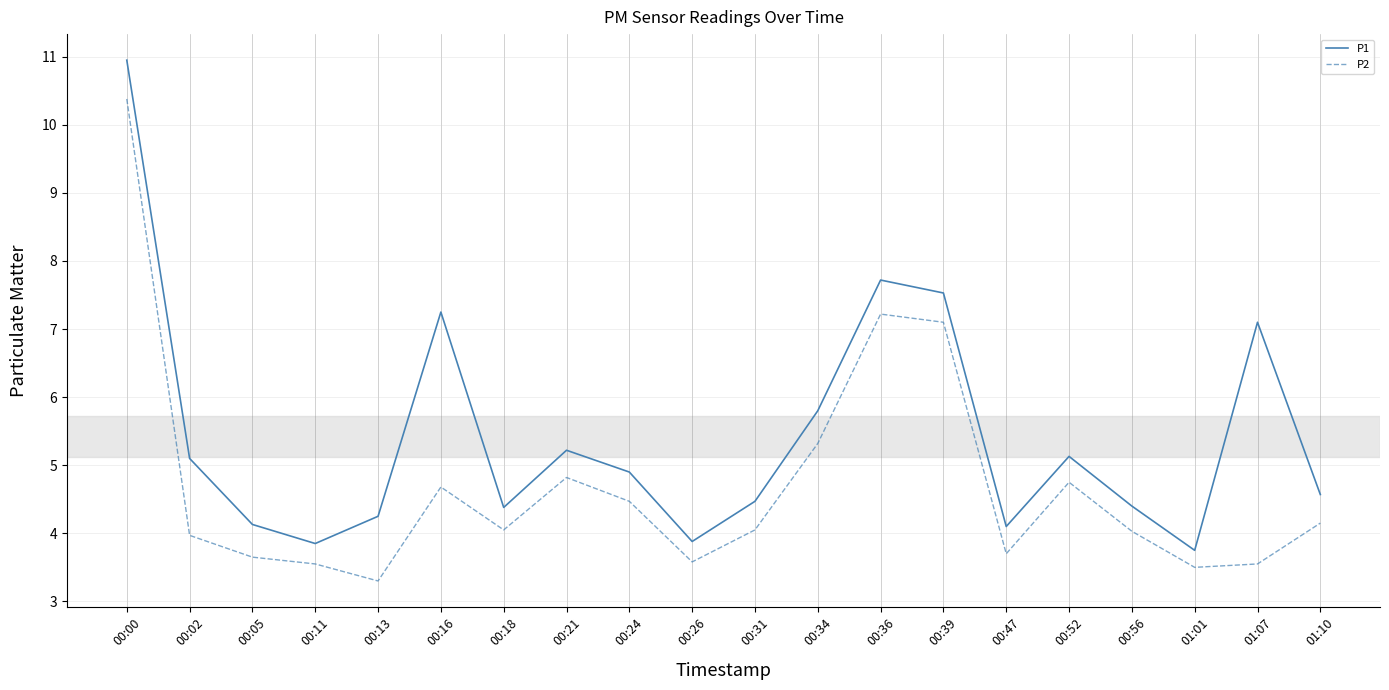

What is the difference between the second highest and minimum values in the P2 series?

3.9